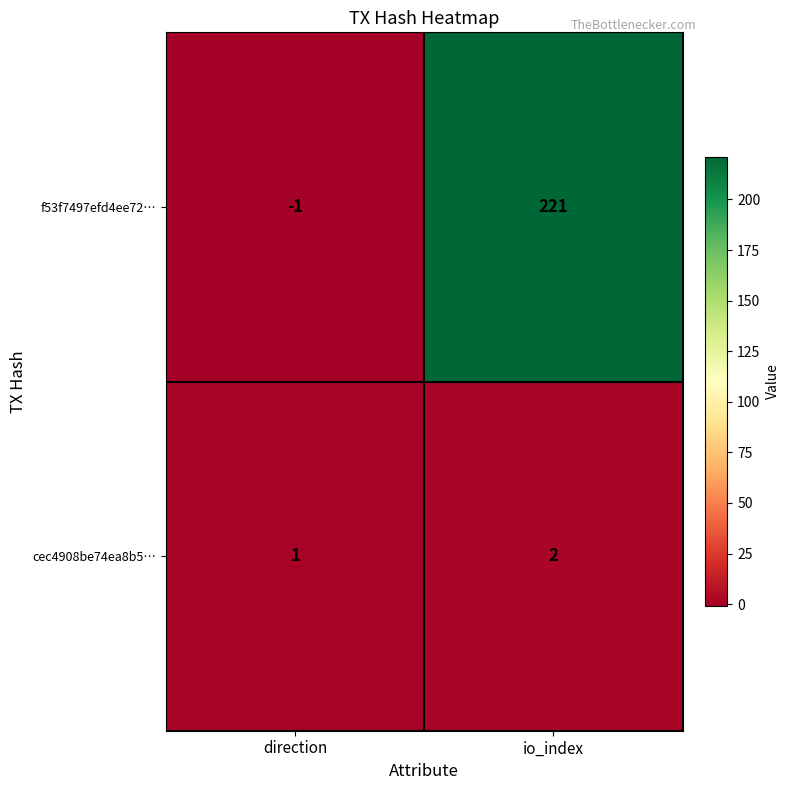

At how many categories does at least one series exceed 32?

1